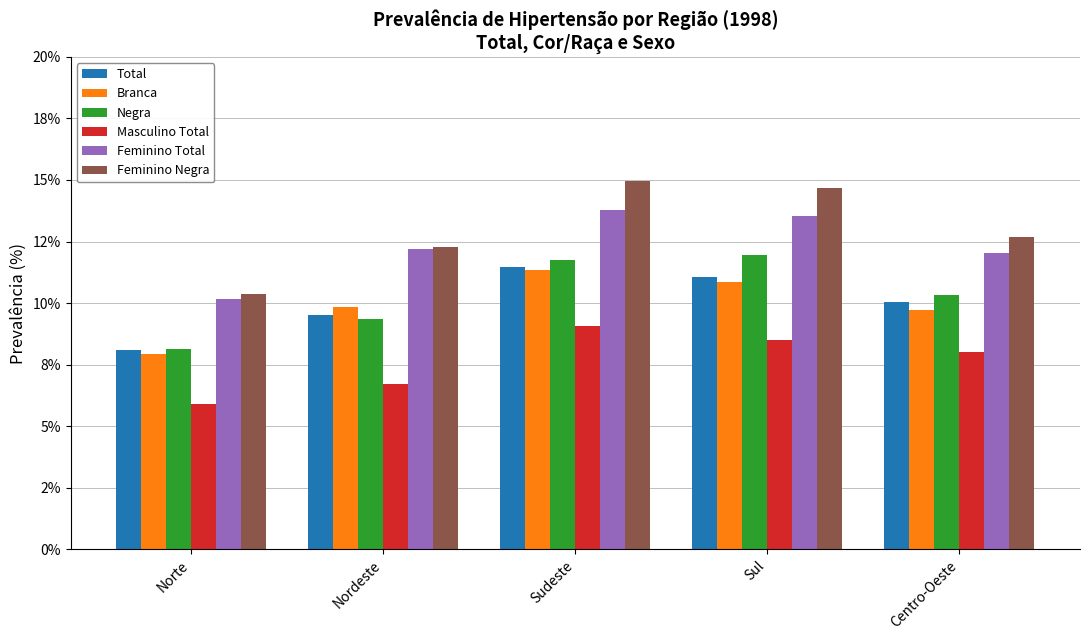

Which series has the largest range (max minus min)?

Feminino Negra